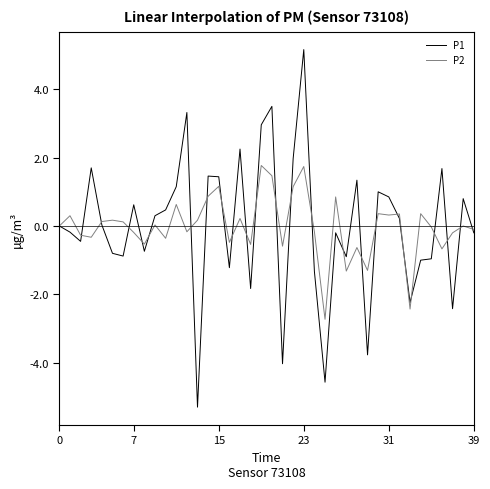

List the series in order of their peak value, highest first.

P1, P2